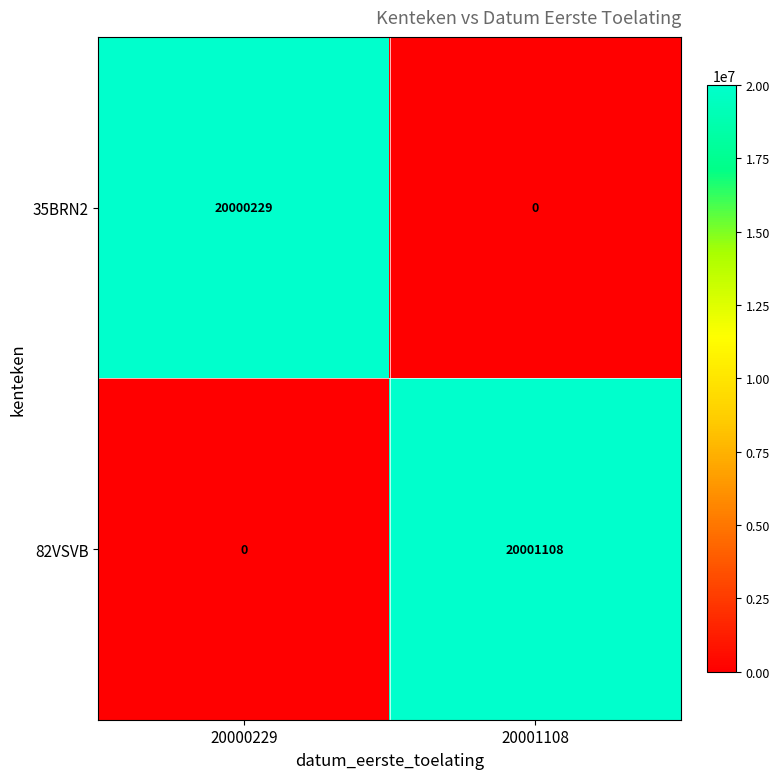

At which category is the sum across all series the highest?

20001108